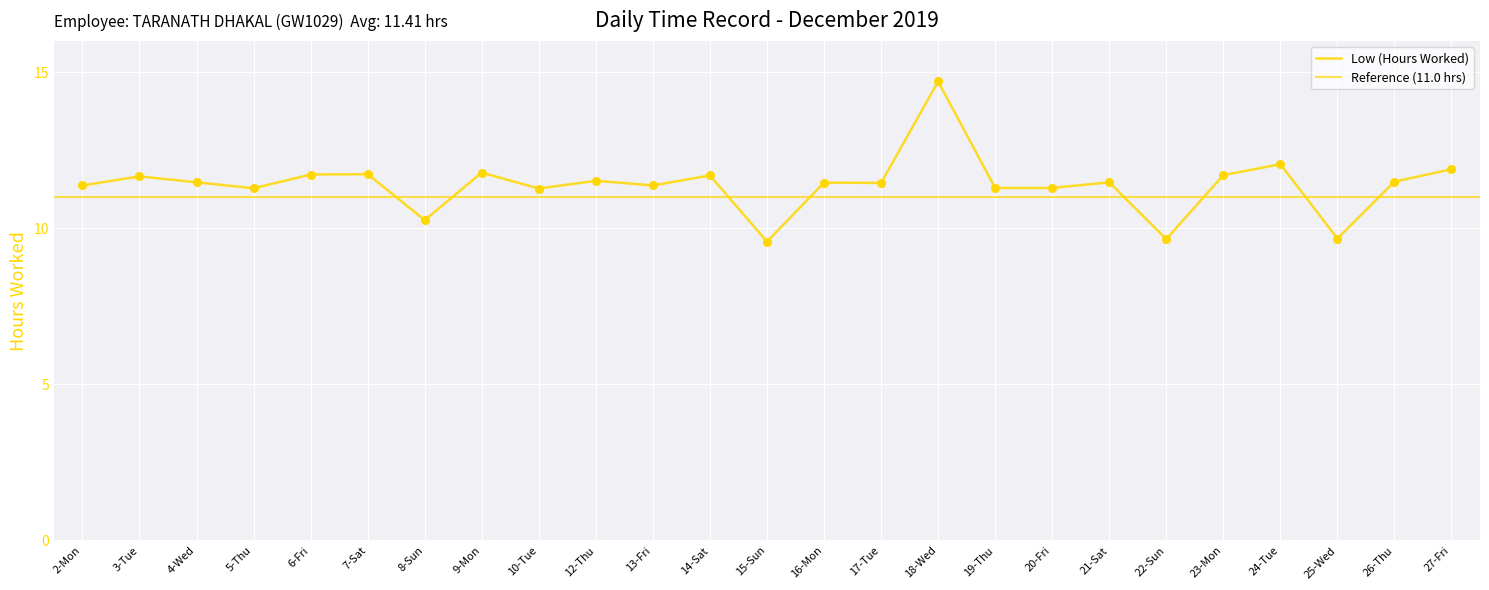

What is the change in value from 17-Tue to 27-Fri?

+0.4